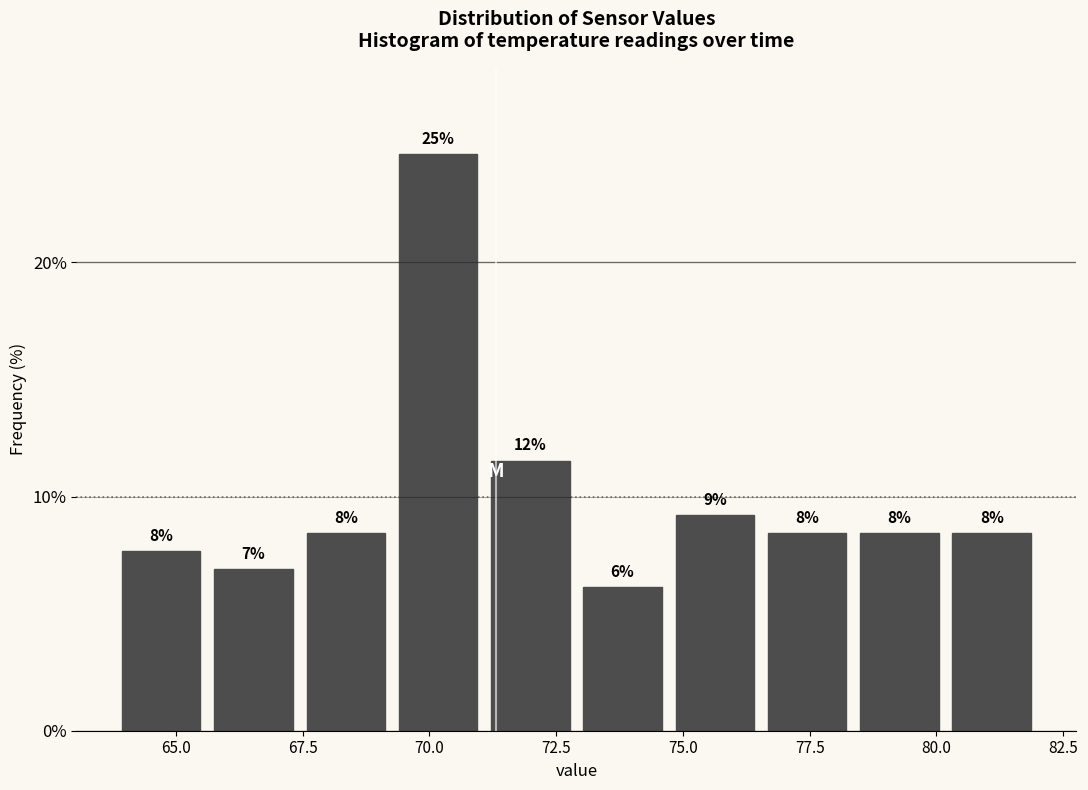

Read against the x-axis, roughly where is the centre of the tallest bar?

70.0